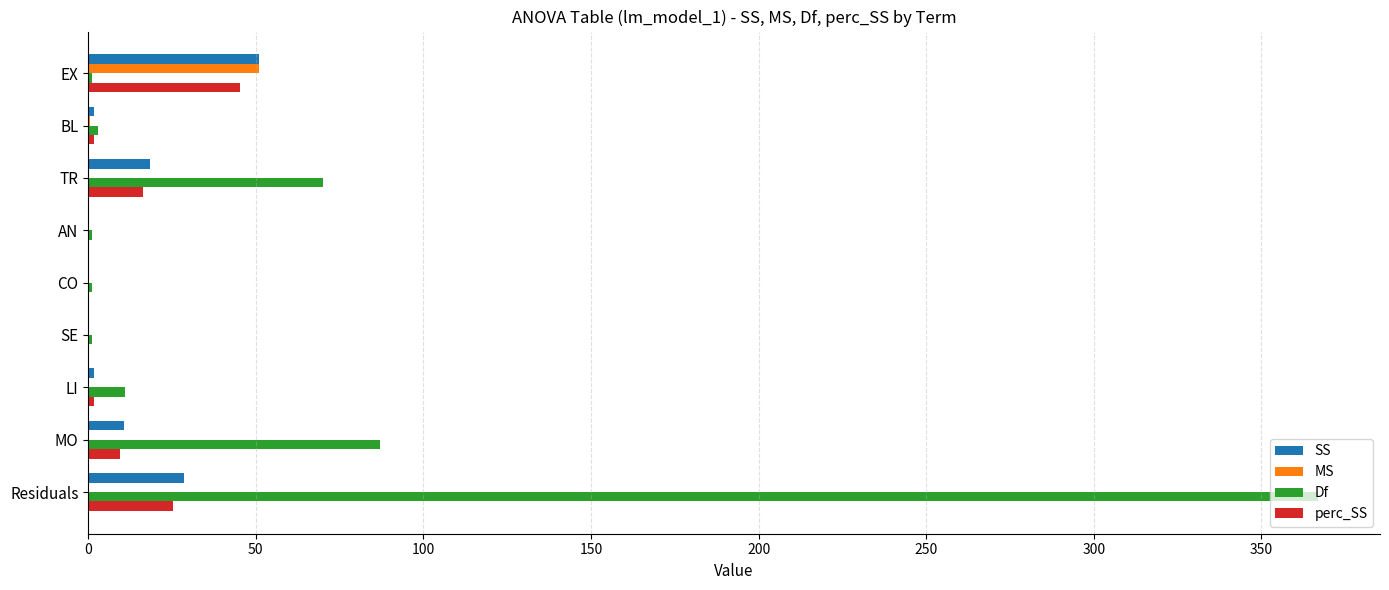

Count the number of data series in this chart.

4